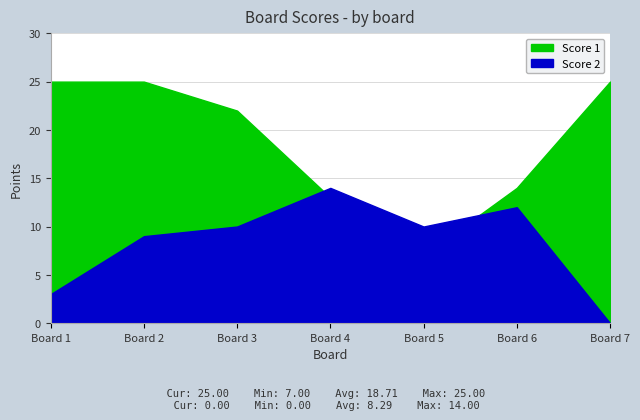

Between 3 and 5, which series saw the biggest shift?

Score 1